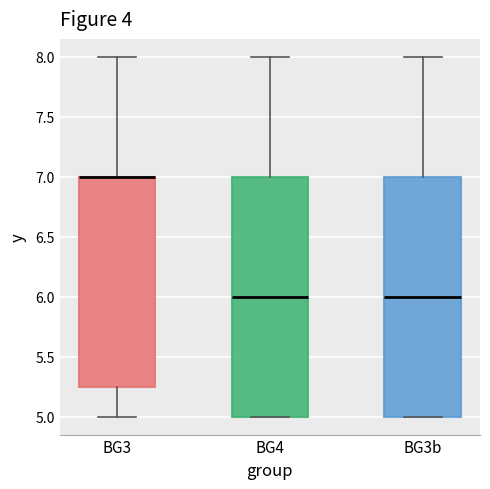

Reading left to right, transcribe this box plot: for each box, give where its median line is, the range the box spans, and where its two whiskers end, as read against the y-axis. The values are not printed on the chart, so give them approximately, as read against the axis.

BG3: median 7.00 (drawn on the box's upper edge), box 5.25 to 7.00, whiskers 5.00 to 8.00
BG4: median 6.00, box 5.00 to 7.00, whiskers 5.00 to 8.00
BG3b: median 6.00, box 5.00 to 7.00, whiskers 5.00 to 8.00